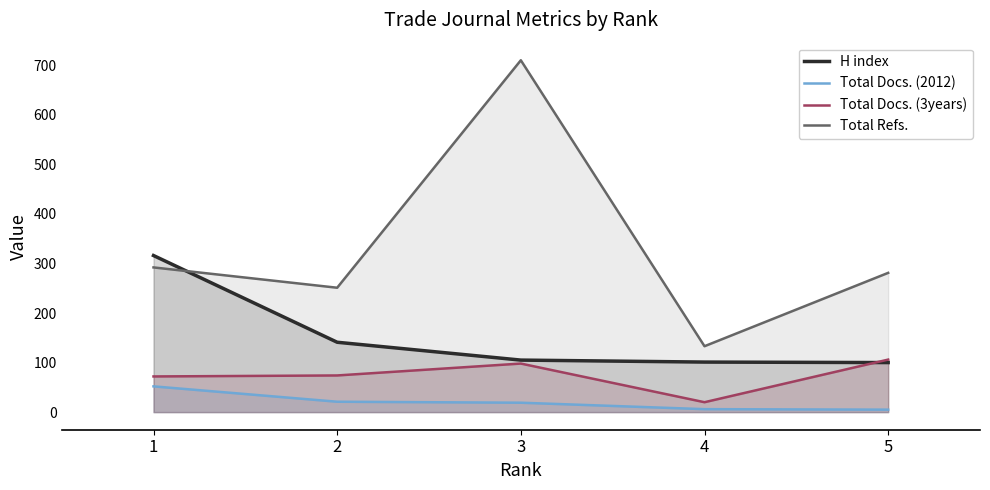

What is the value of the H index point at the 1st from the left?

316